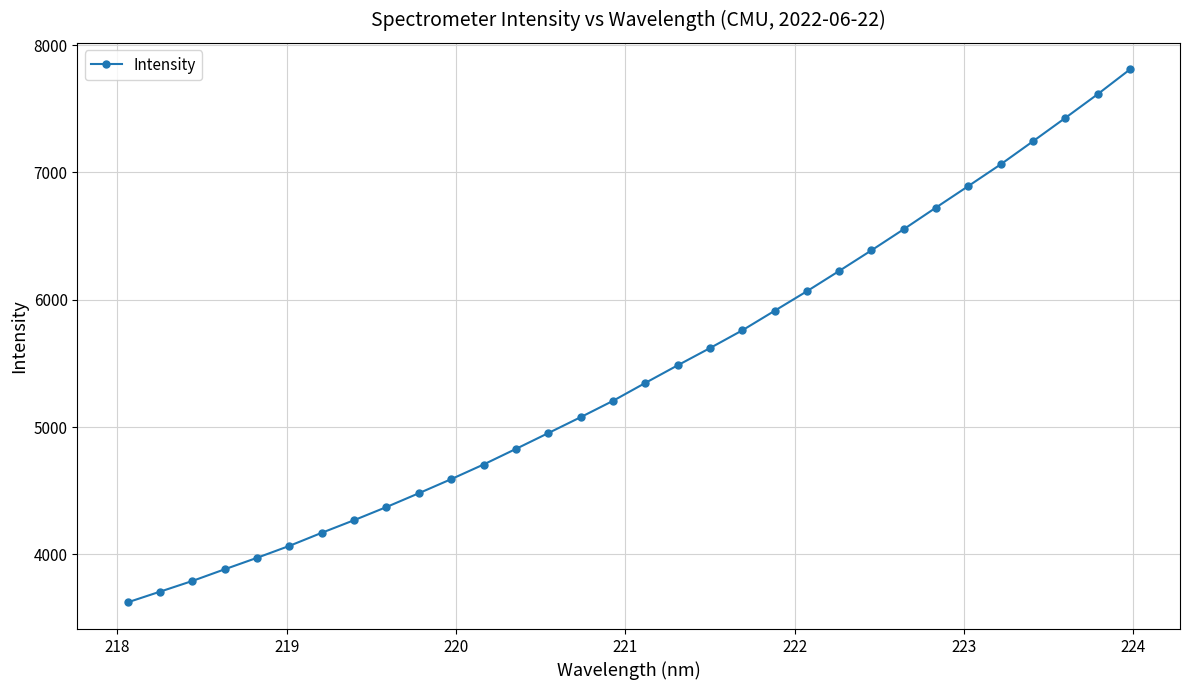

What is the difference between the maximum and minimum values?

4184.8